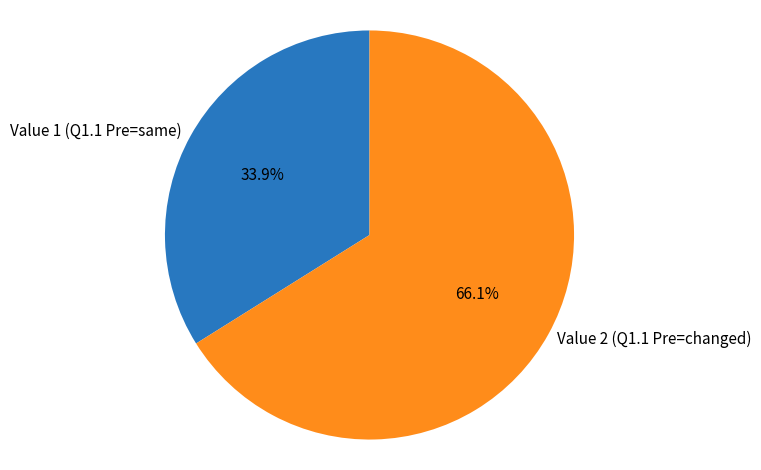

Does Value 1 represent more than half of the total?

No